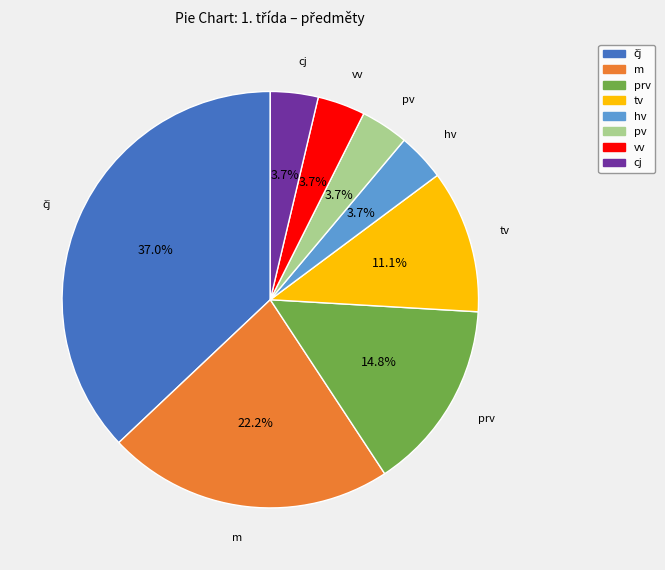

Approximately how many times larger is the value at m compared to hv?

6.0